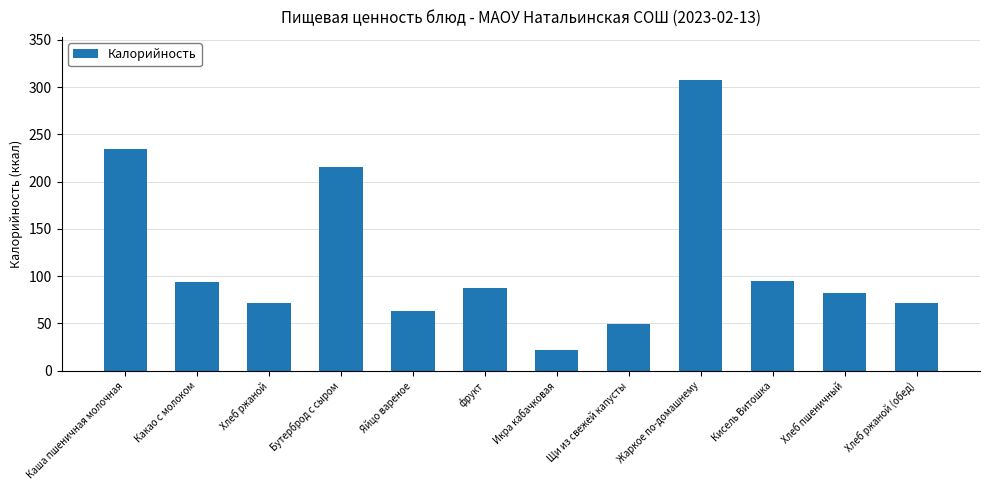

True or false: the data shows 22 at Икра кабачковая.

True